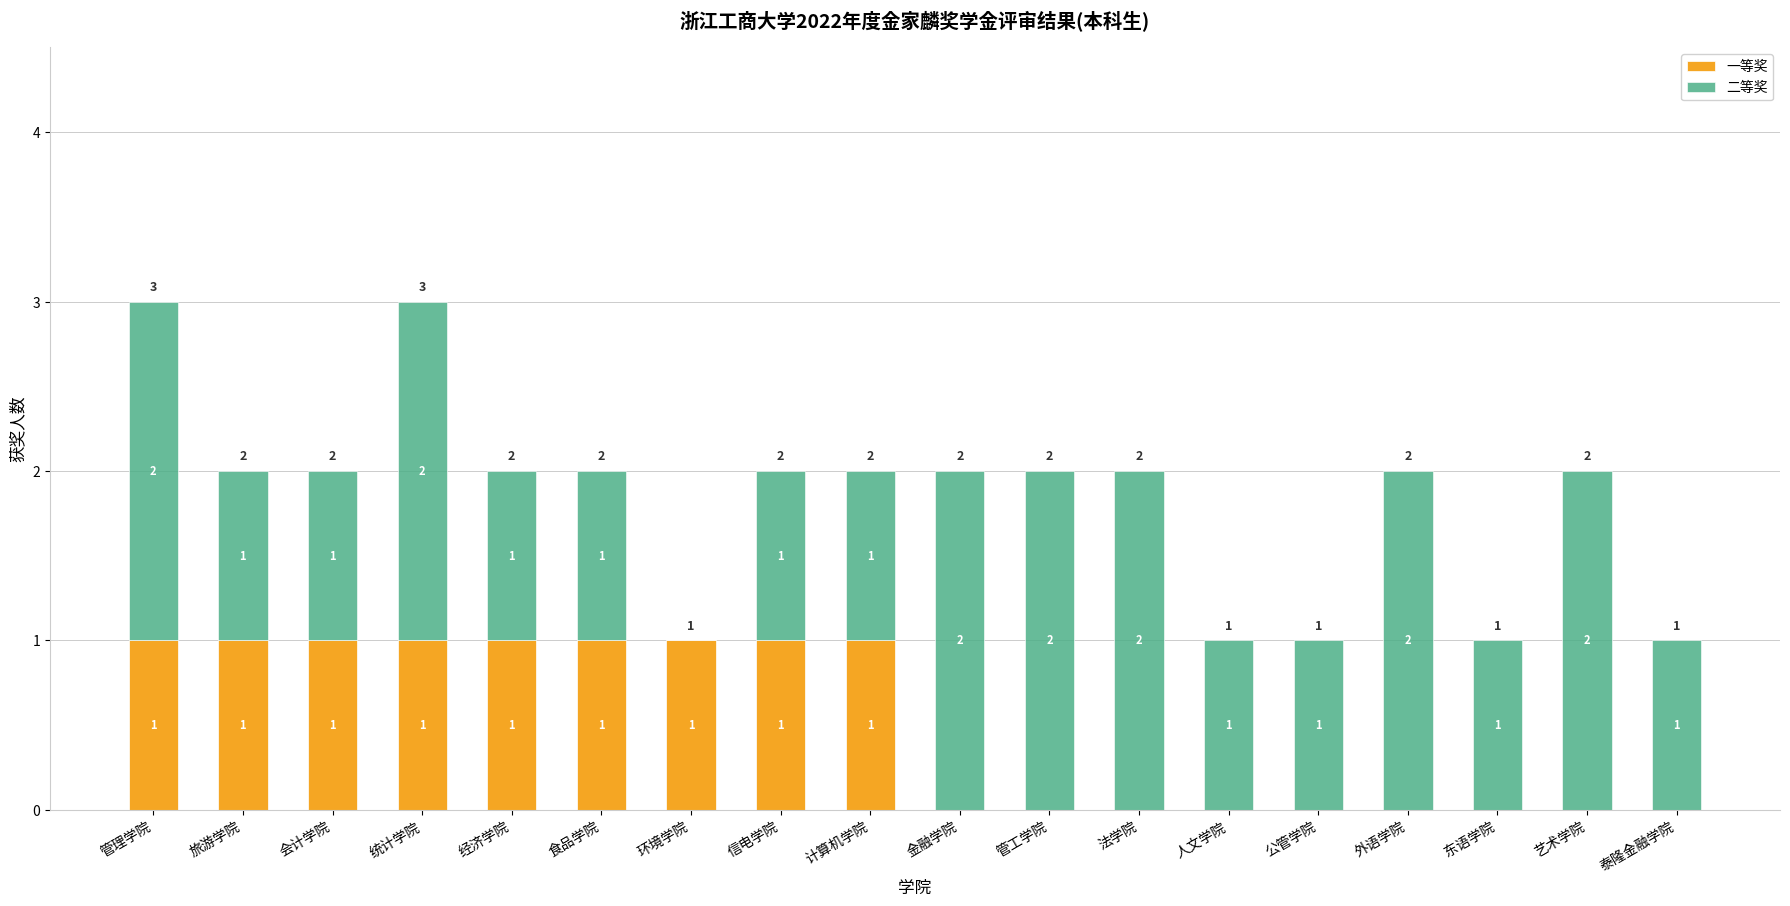

How many 一等奖 values are between 0 and 1?

18